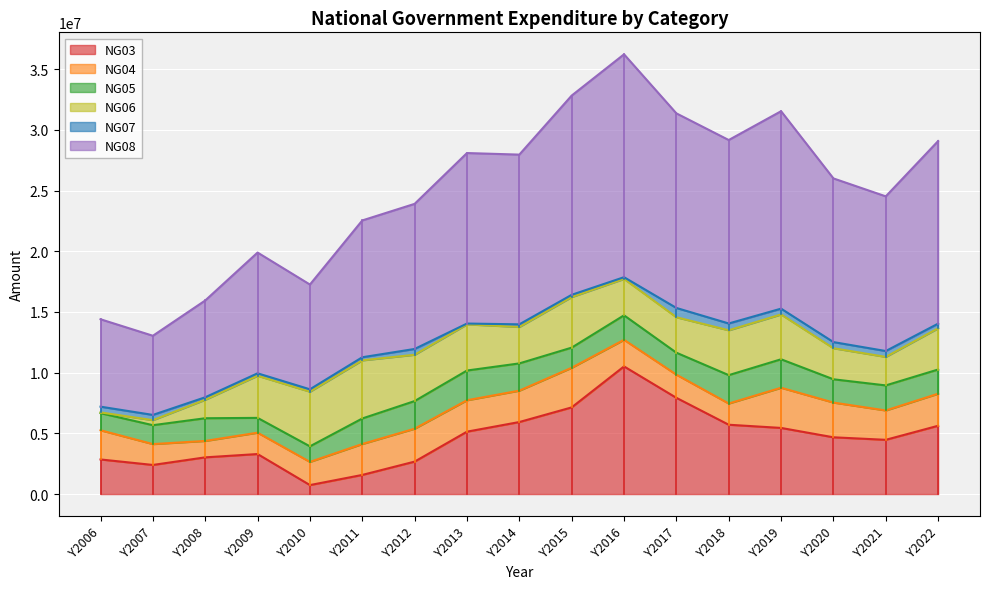

Reading right to left, what are all the values shown in this chart?

NG03: 5625764	4467855	4675513	5447278	5710163	7926429	10513875	7138919	5932767	5139568	2673129	1575873	739892	3296272	3024120	2397907	2849961
NG04: 2640702	2418163	2861067	3308713	1748325	1907914	2191574	3264187	2584838	2588656	2711606	2547283	1908326	1759399	1350932	1718730	2404766
NG05: 1992844	2063793	1917092	2345839	2336881	1809700	2017978	1658418	2244014	2447335	2274945	2101713	1281879	1219369	1870440	1555798	1409101
NG06: 3395096	2347548	2558620	3691972	3693830	2920728	2998522	4165702	3001969	3802578	3813924	4789060	4501033	3469042	1523606	413678	61039
NG07: 383468	483987	506265	479258	561764	765206	141337	184187	216480	66418	478399	255215	197662	202021	203761	433160	473838
NG08: 15038181	12739727	13480385	16261847	15110205	16028006	18357220	16411413	13980068	14044555	11952003	11269144	8628792	9946103	7972859	6519273	7198705